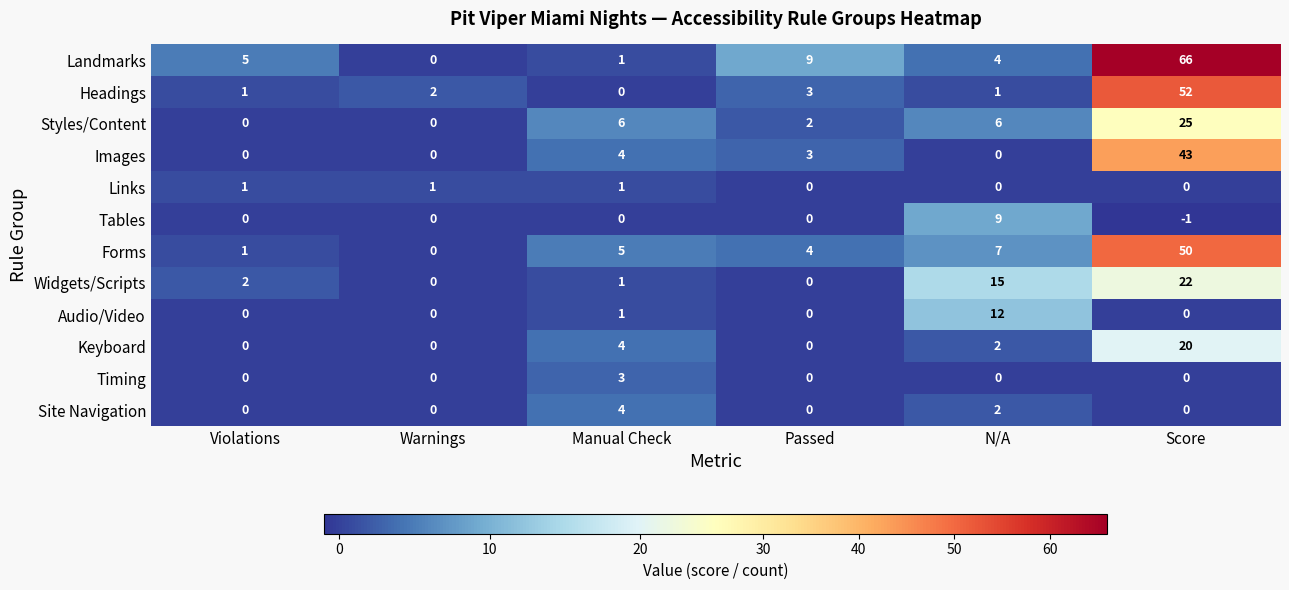

The value of Headings at Violations is 1. True or false?

True